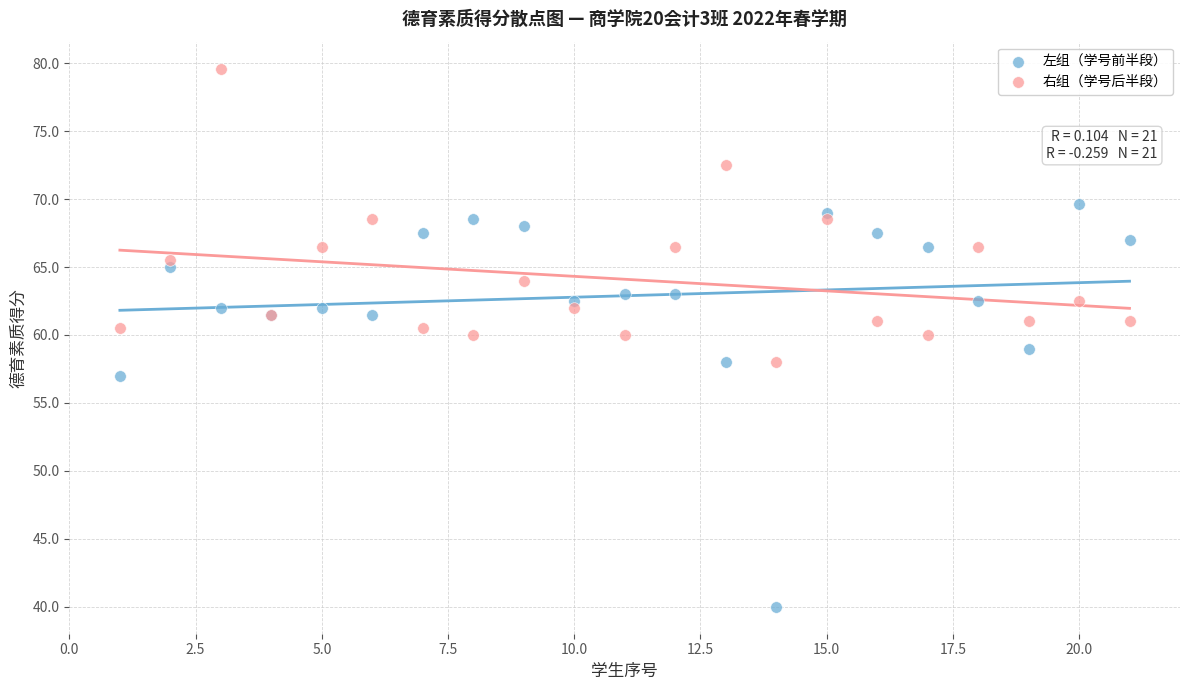

Which series contains the lowest Y value?

左组（学号前半段）